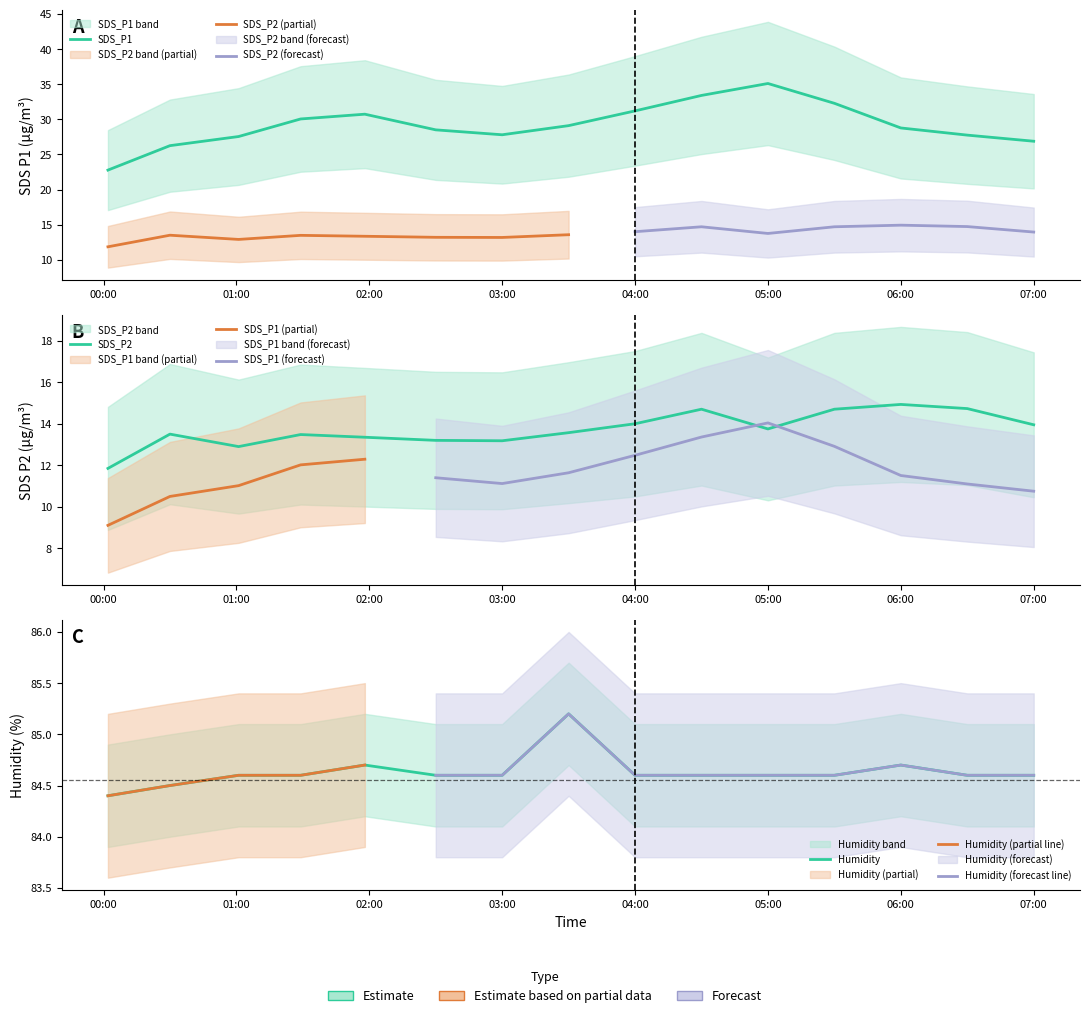

What is the spread (max minus min) of values at 2024/01/18 02:30?

71.4